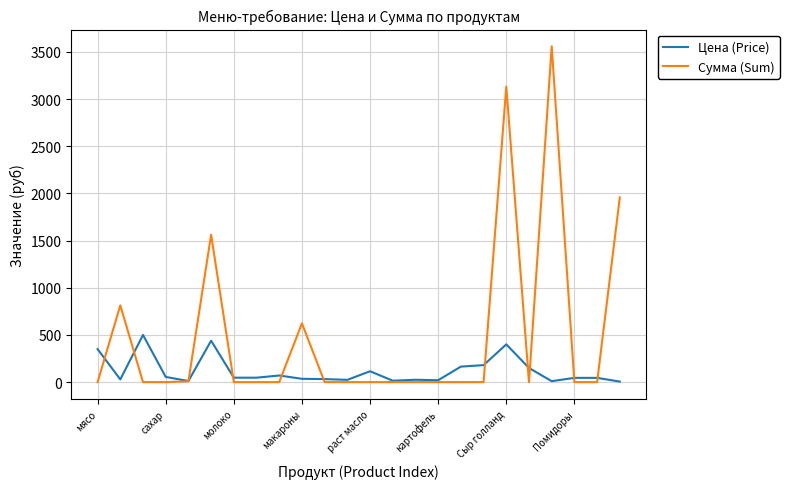

Rank the series by their maximum value, from lowest to highest.

Цена (Price), Сумма (Sum)